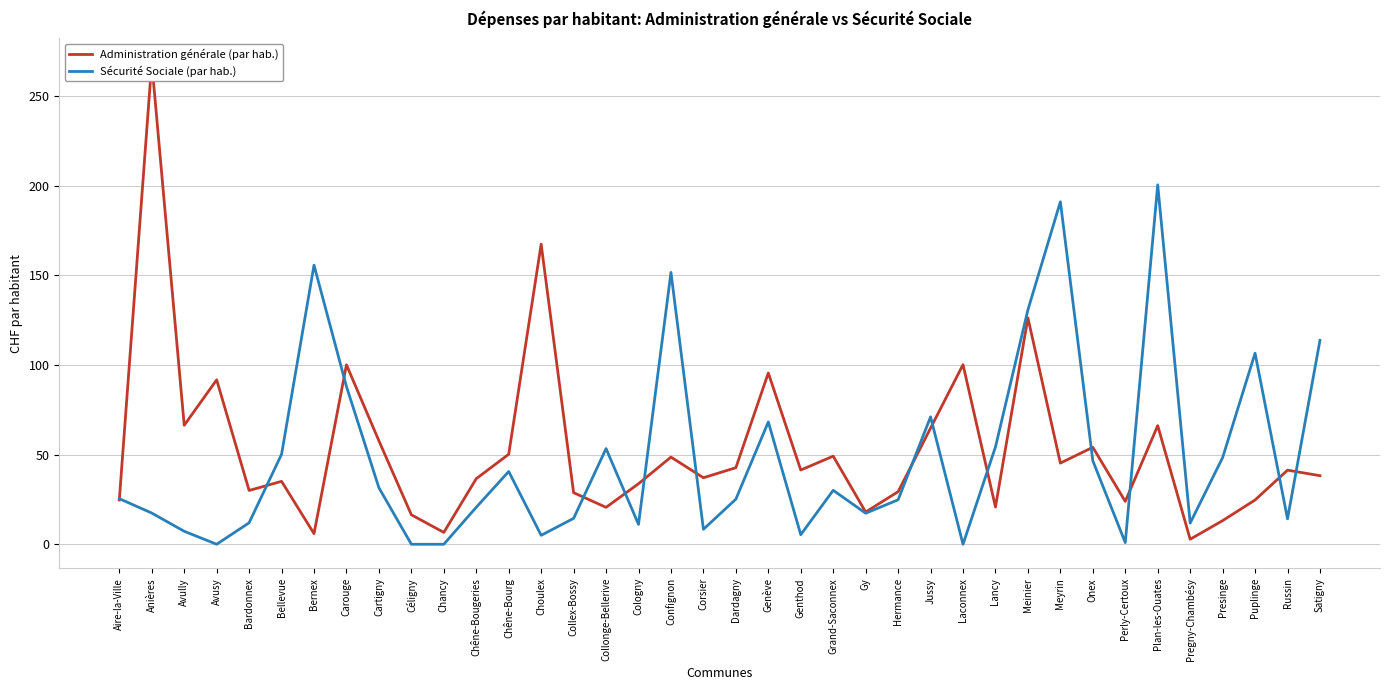

True or false: Sécurité Sociale (par hab.) and Administration générale (par hab.) intersect in this chart.

True